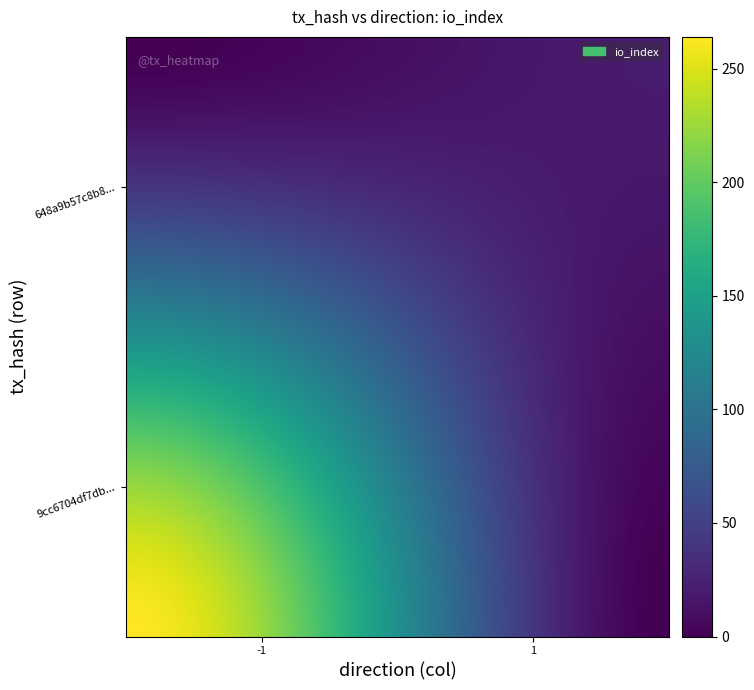

Rank the series by their maximum value, from lowest to highest.

648a9b57c8b839a50f19daaf60ec7457b69d219, 9cc6704df7db01375b2e44508985e496b6423fd